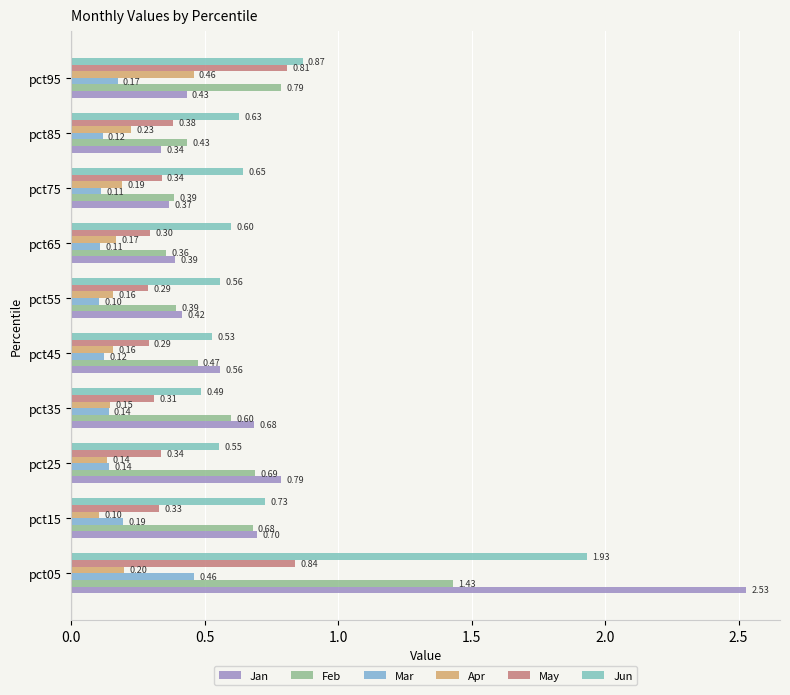

What is the value of the Mar bar at the 9th from the left?

0.1